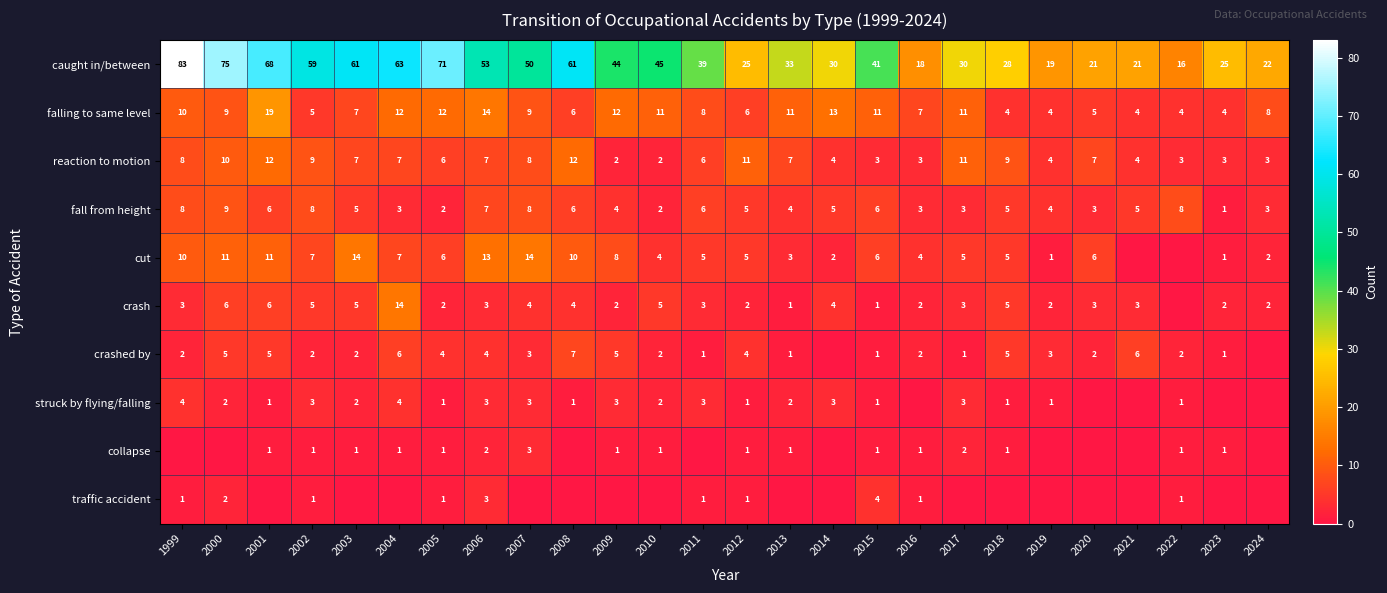

What is the difference between the maximum and minimum values in the reaction to motion series?

10